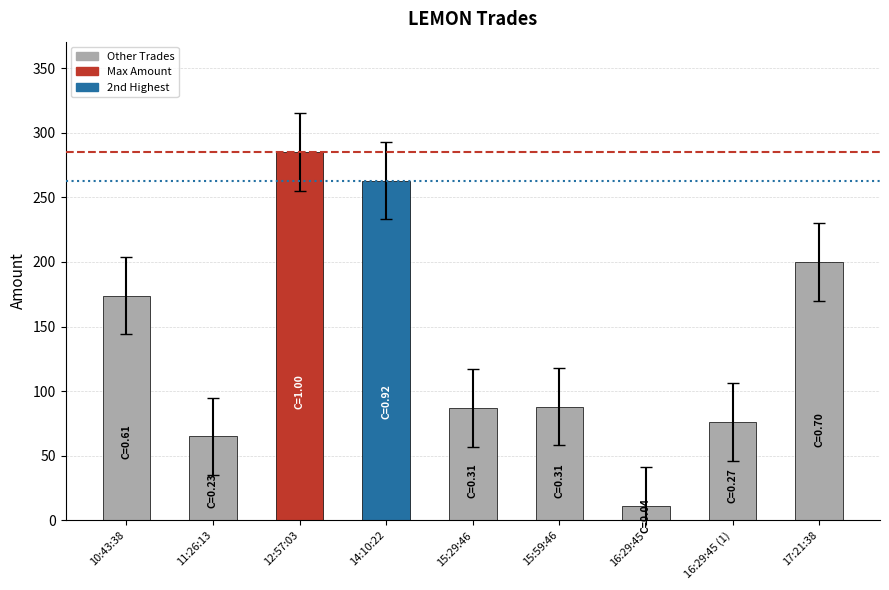

What is the average value?

139